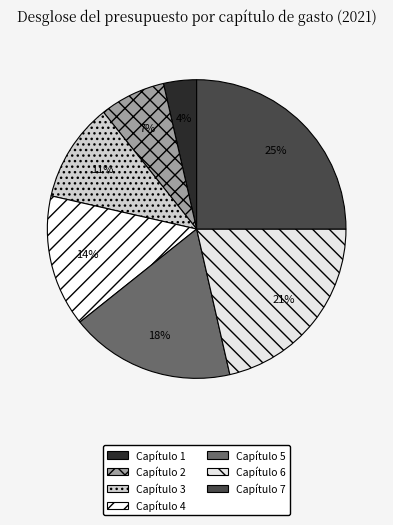

To the nearest percent, what portion does Capítulo 3 represent?

11%